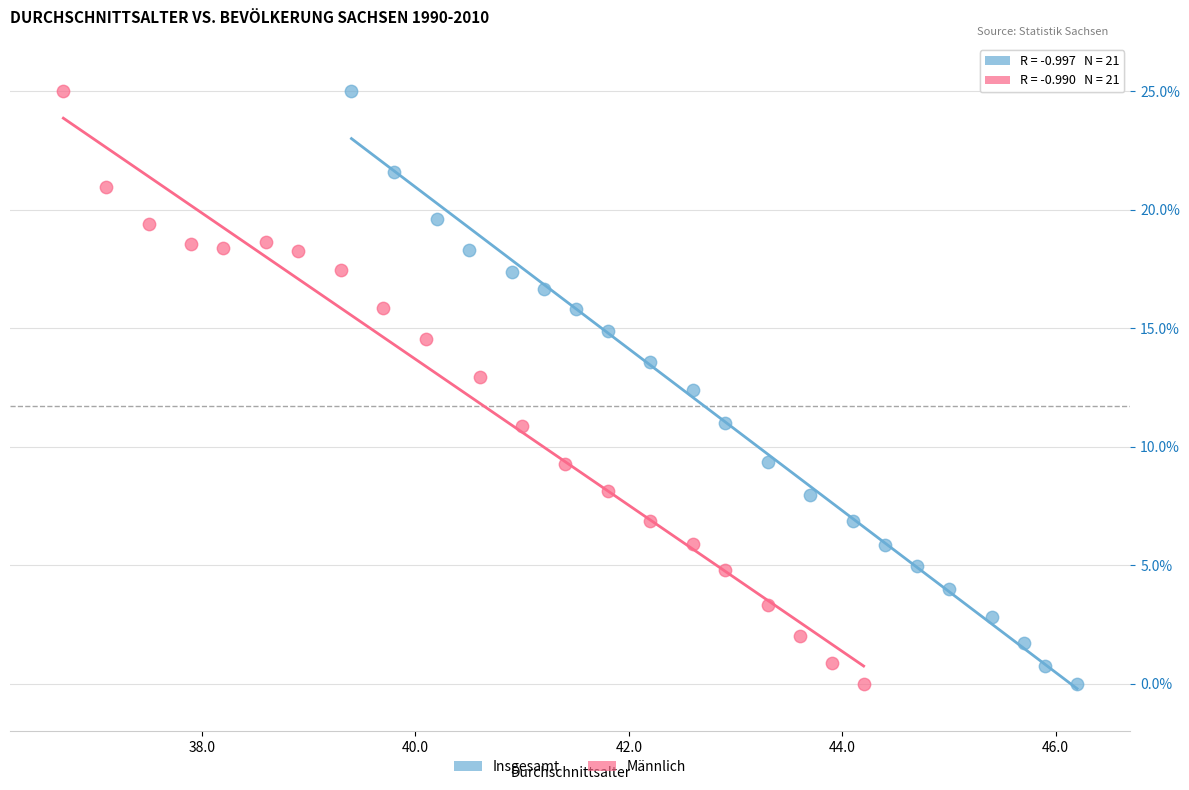

What are all the series names shown in the legend?

Insgesamt, Männlich